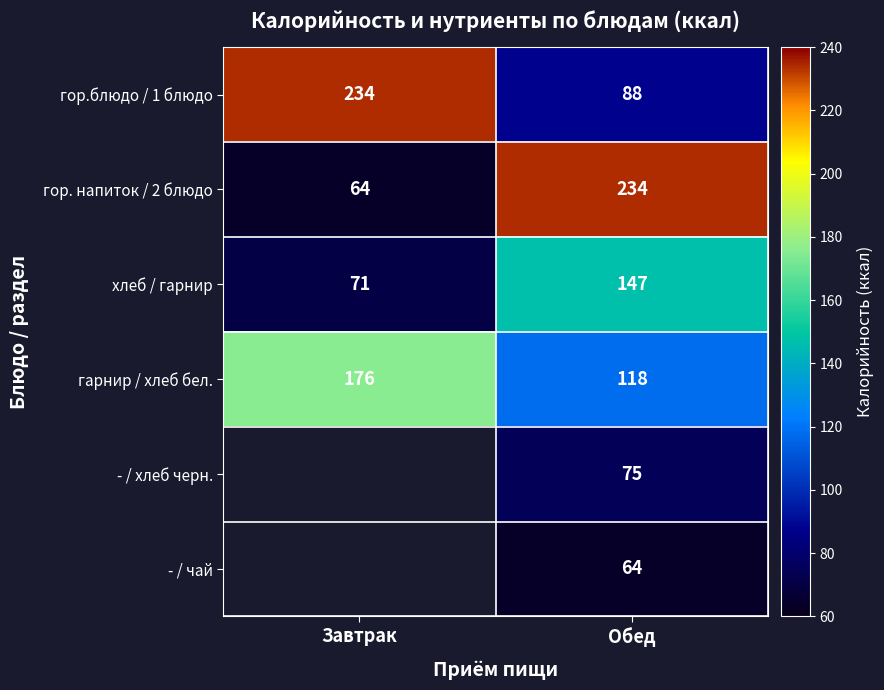

What is the smallest value displayed?

64.0